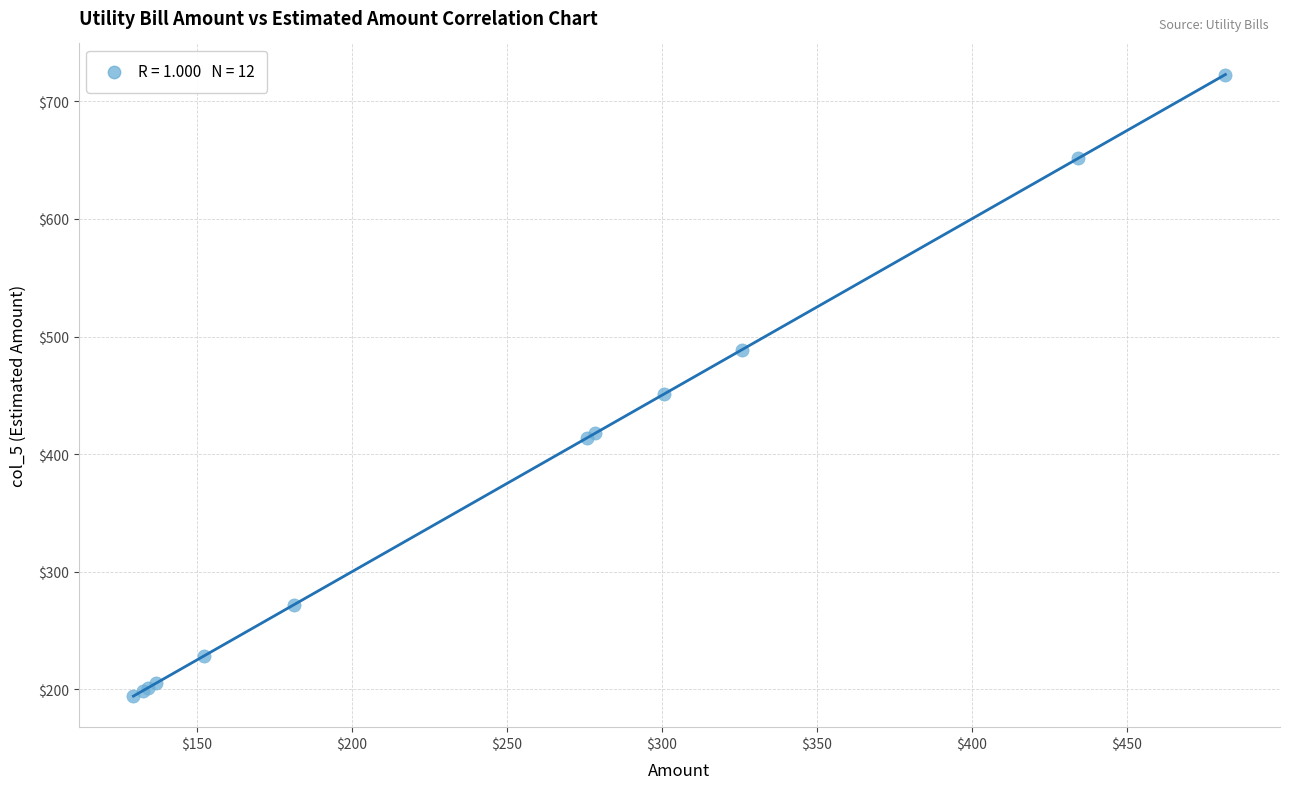

What Y value in the scatter plot is closest to 458?

451.0